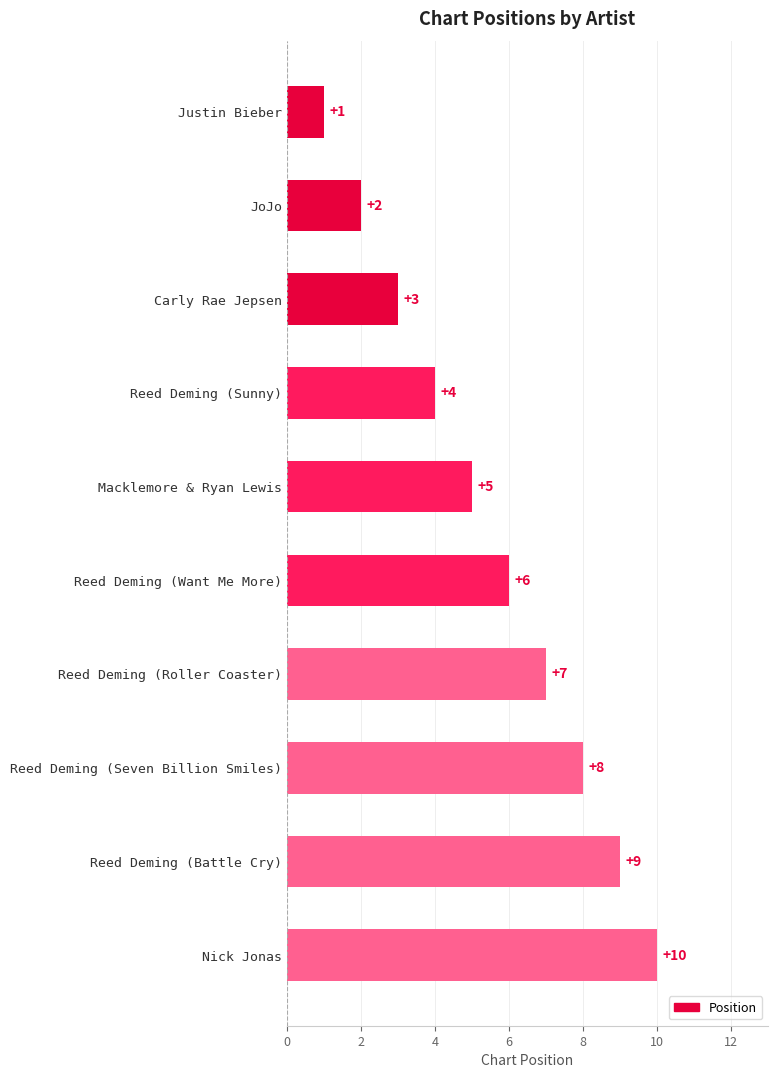

Count the number of data series in this chart.

1